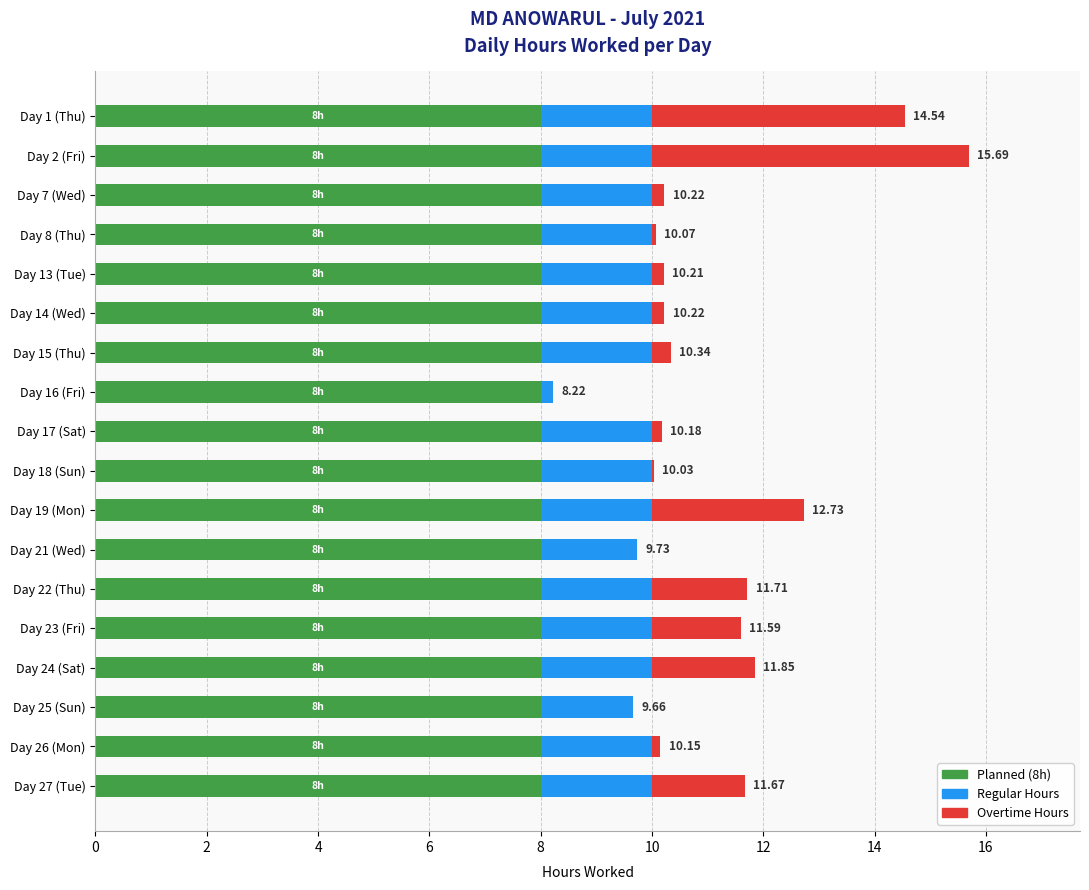

At which category is the sum across all series the highest?

Day 2 (Fri)